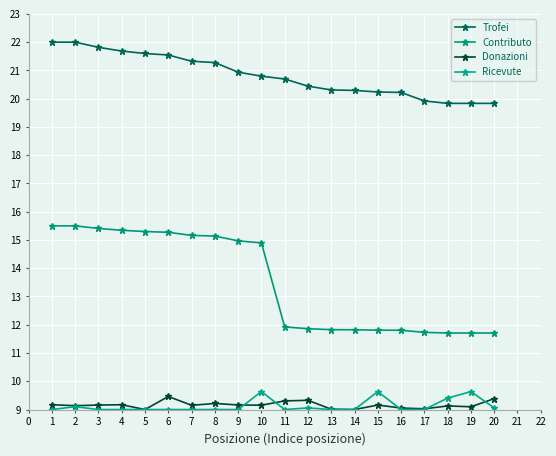

Which series has the widest spread of values?

Contributo